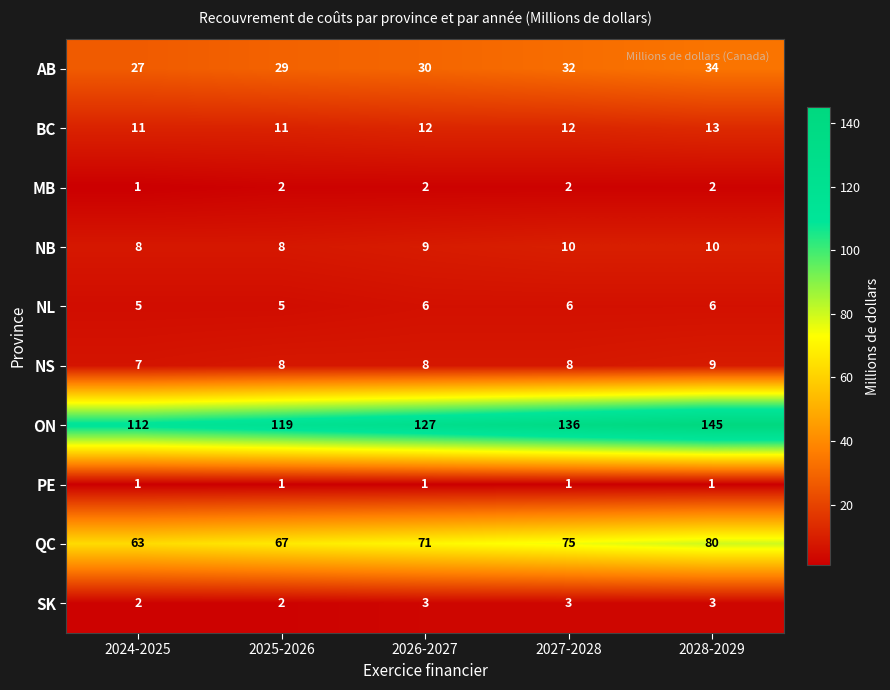

How many distinct data groups are displayed?

10